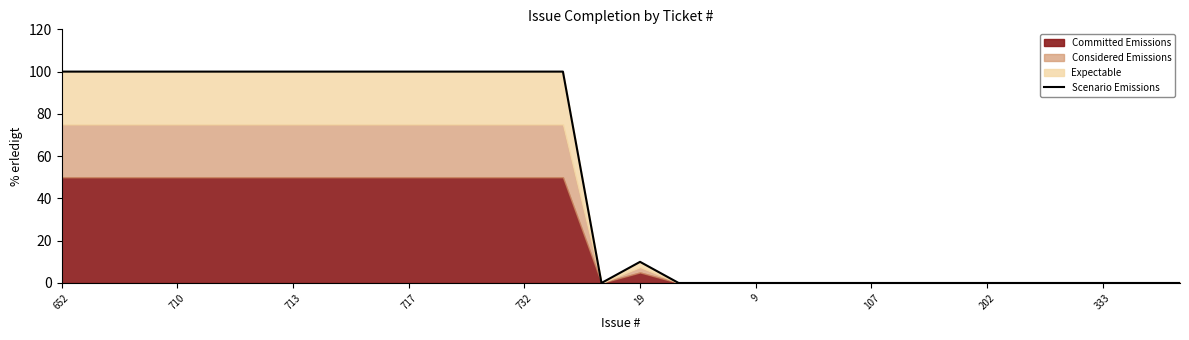

At which category does the data reach its first local valley?

14